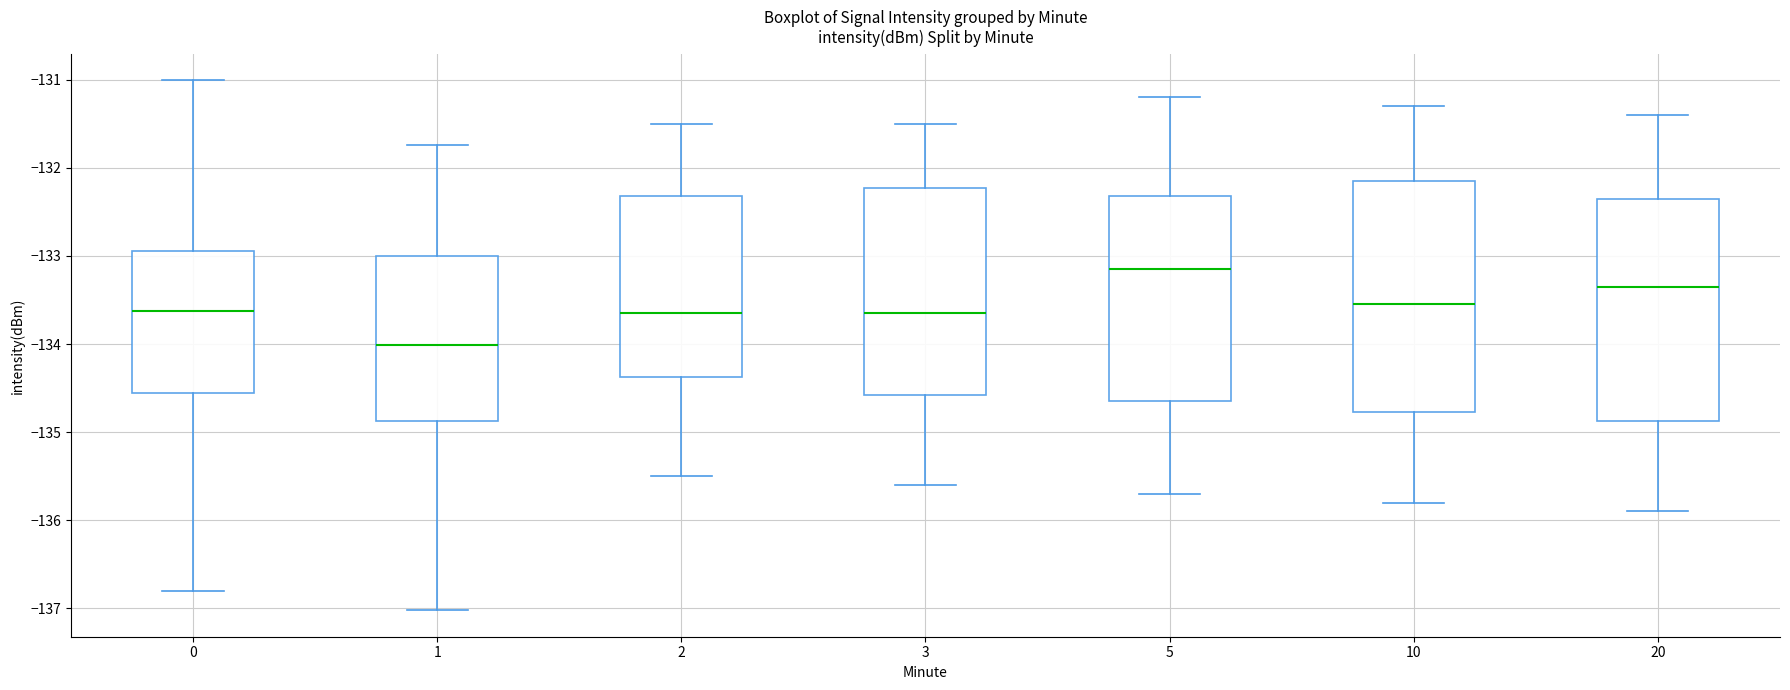

Which box's median line is the lowest?

1